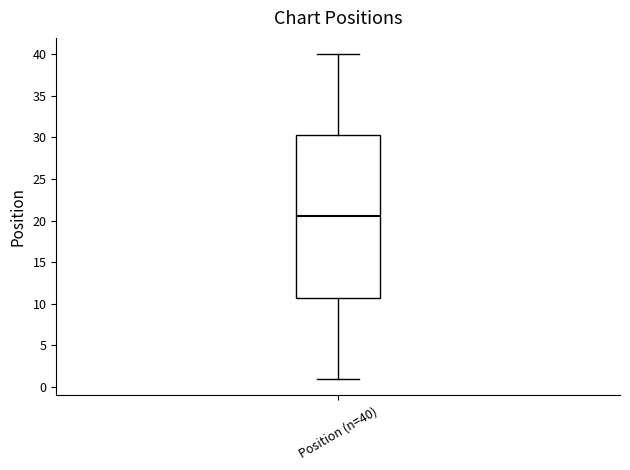

Transcribe this box plot: give where the median line is, the range the box spans, and where the two whiskers end, as read against the y-axis. The values are not printed on the chart, so give them approximately, as read against the axis.

median 20.5, box 11.0 to 30.5, whiskers 1.0 to 40.0